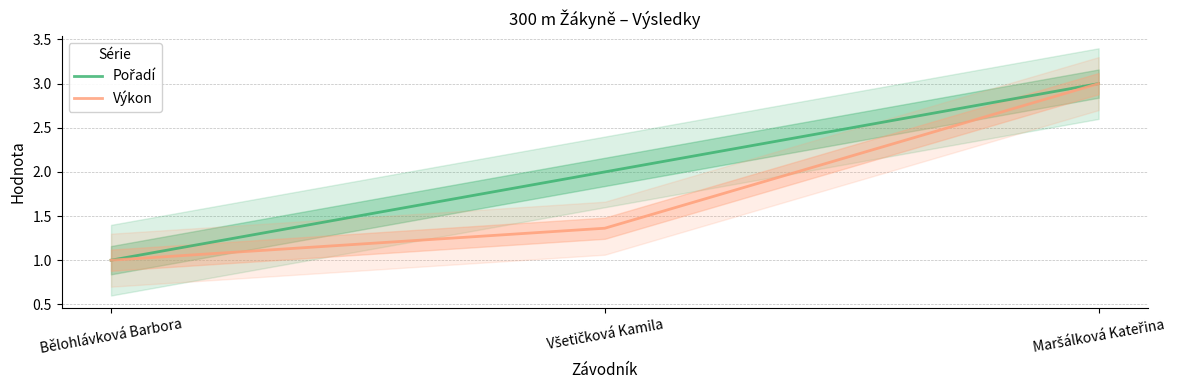

At Všetičková Kamila, list the series in order from smallest to largest.

Výkon, Pořadí